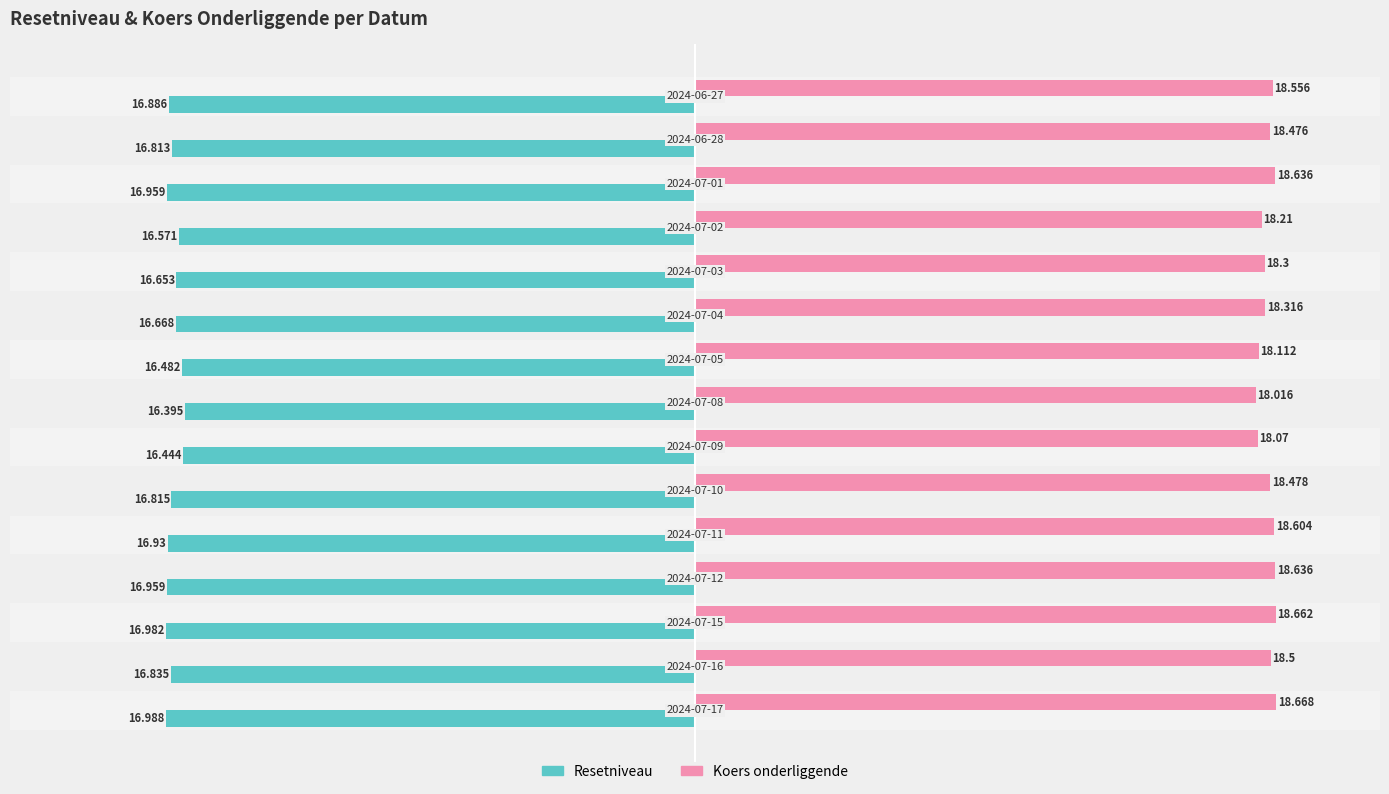

Which series has the largest total across all categories?

Koers onderliggende